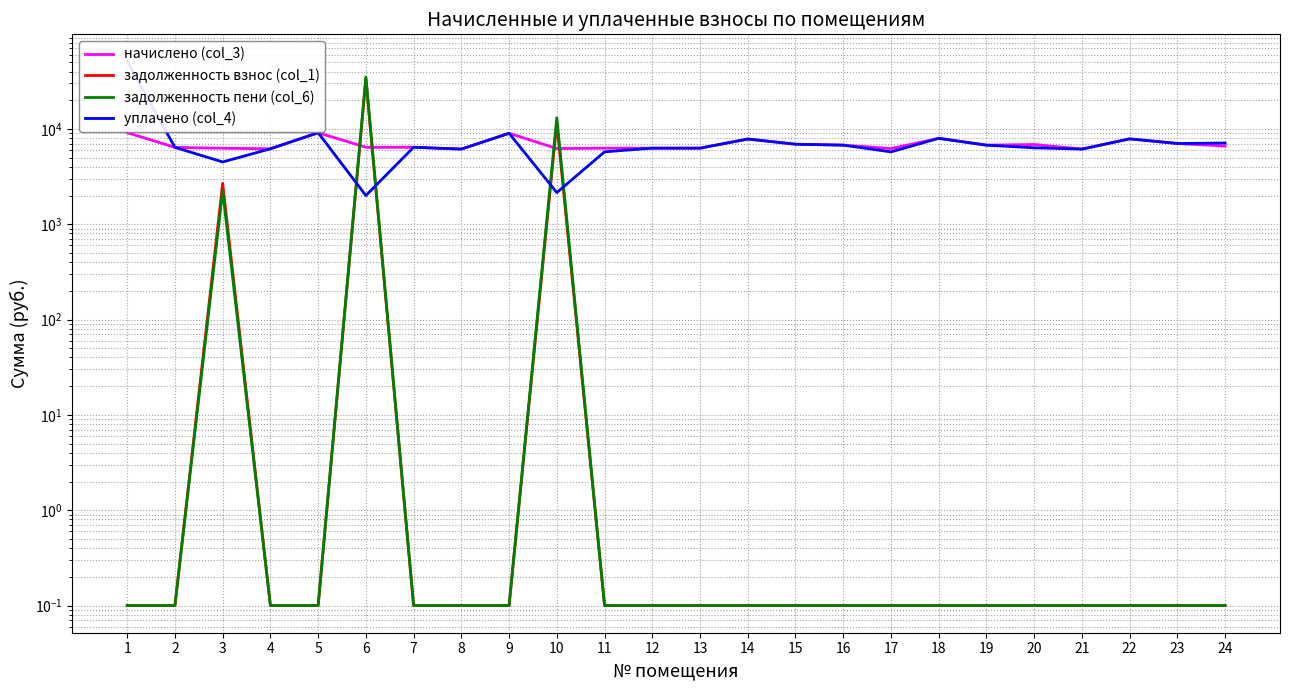

Which category has the highest value in the начислено (col_3) series?

1